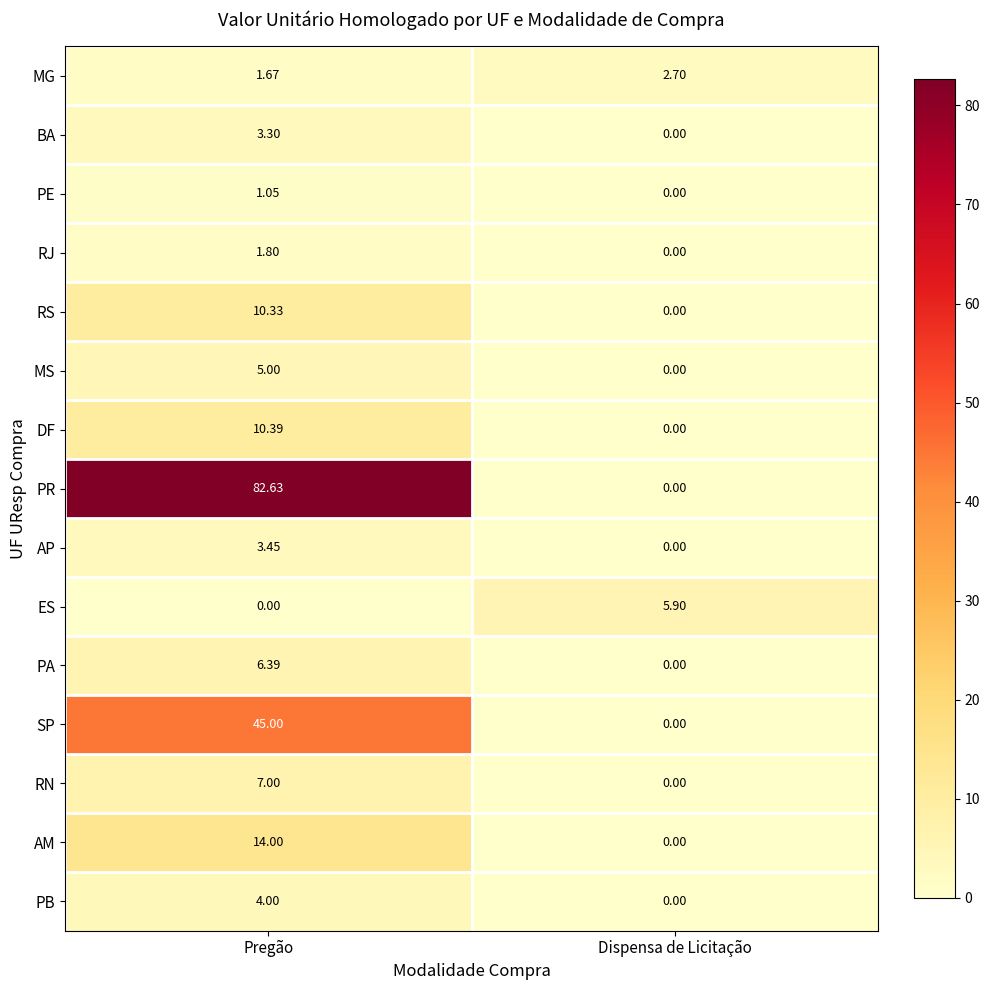

At which label is AP closest to 1?

Dispensa de Licitação